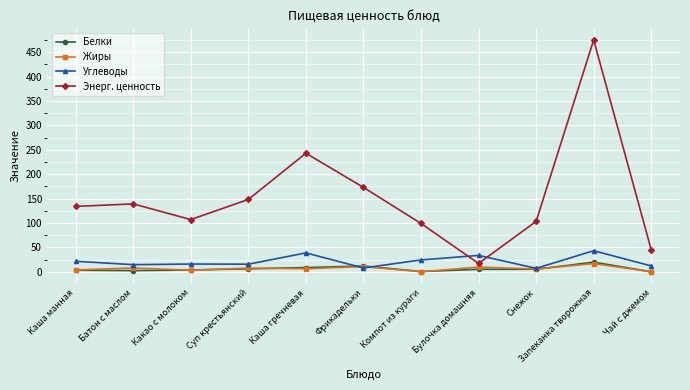

At which category does Жиры reach its first local valley?

Какао с молоком